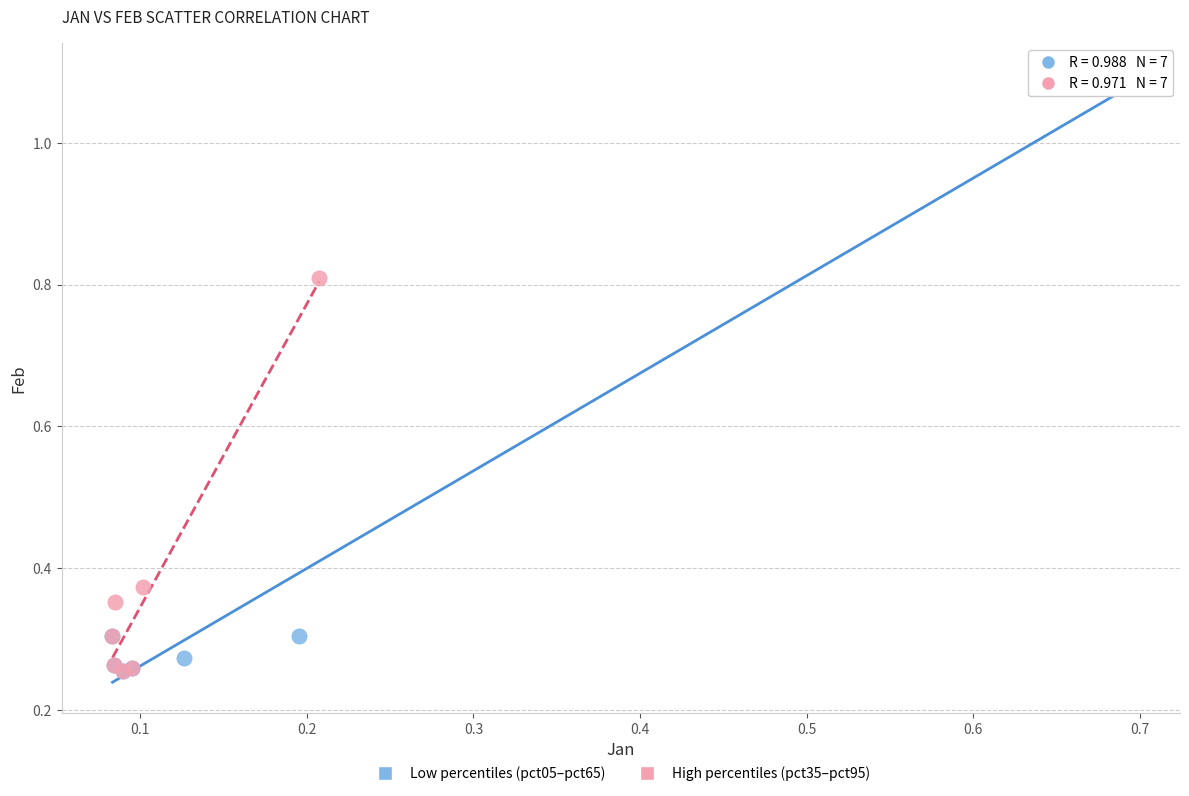

Which series has the widest spread of Y values?

Low percentiles (pct05–pct65)